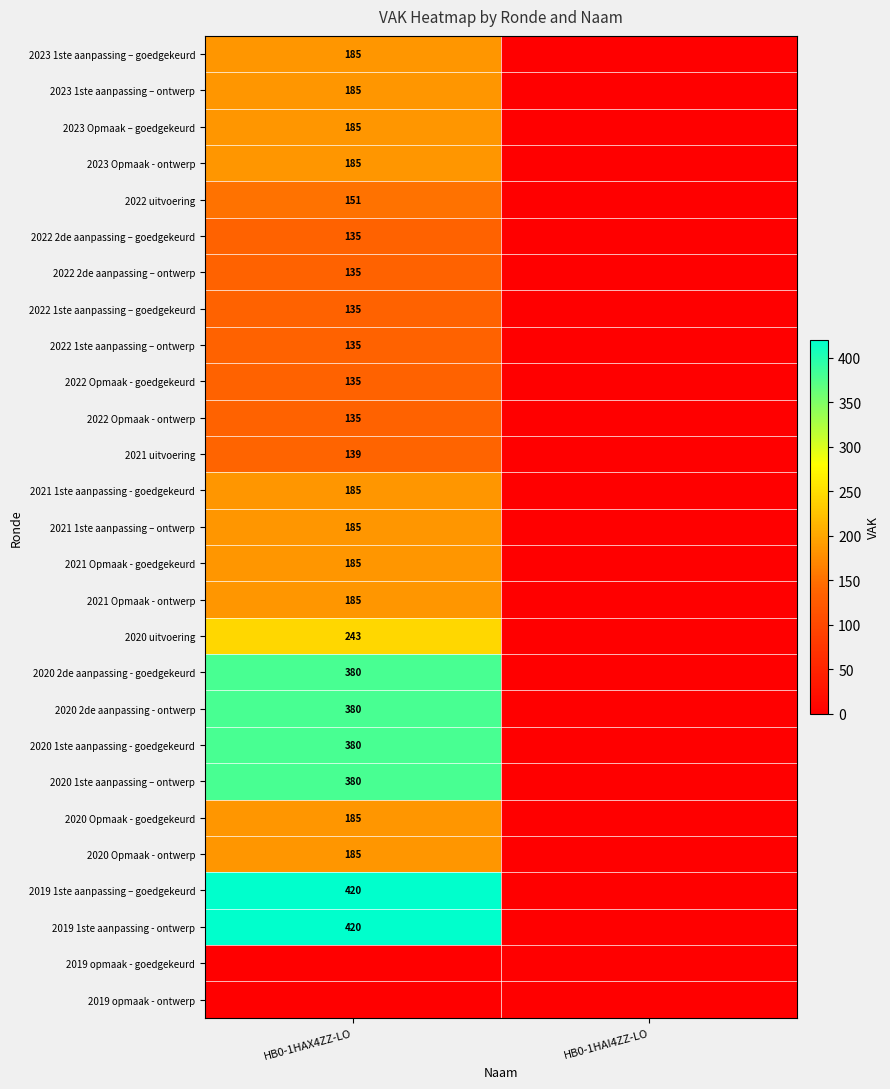

The 2022 2de aanpassing – goedgekeurd series shows 90 at HB0-1HAX4ZZ-LO. True or false?

False